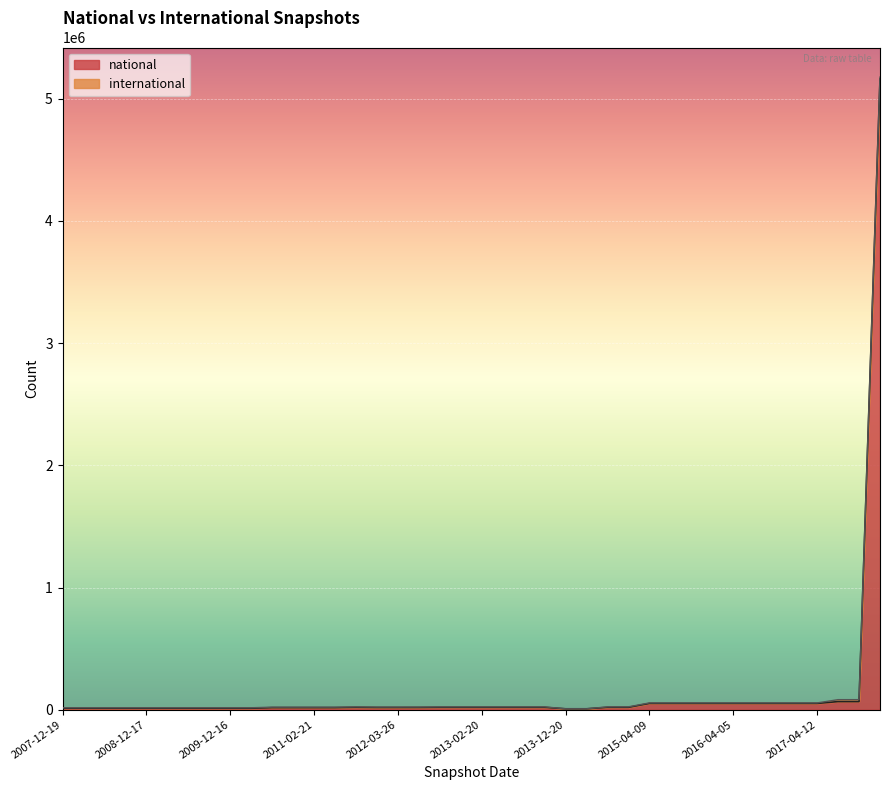

What position from the right is 2008-10-10?

37